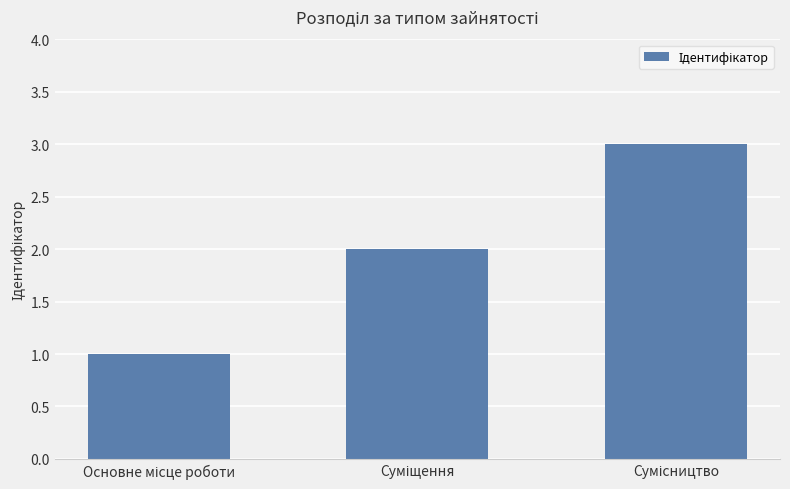

What is the sum of all values?

6